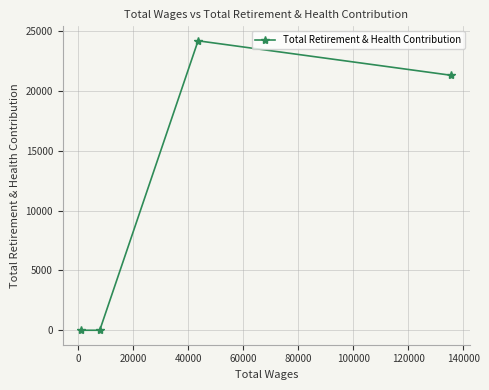

How many values are between 0 and 24195?

4